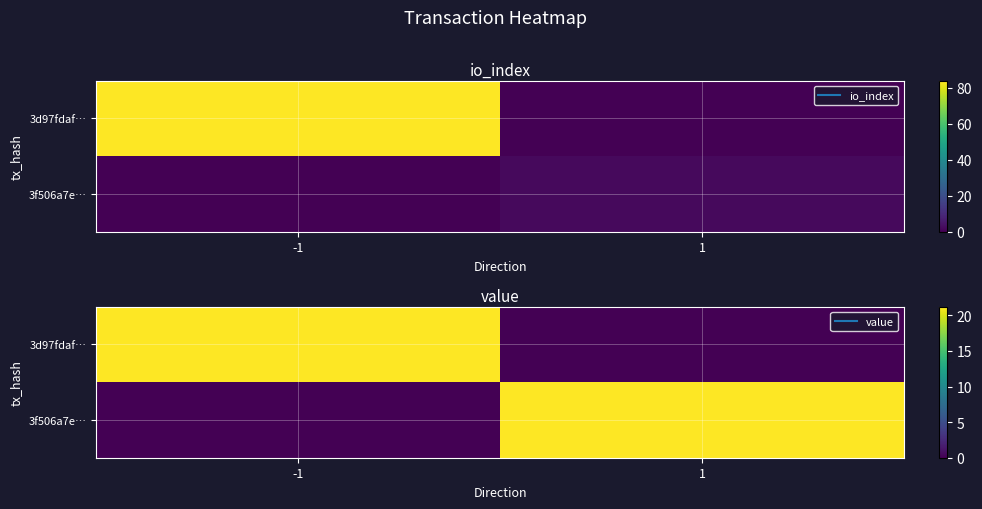

The value of 3f506a7e… at 1 is 21.2. True or false?

True